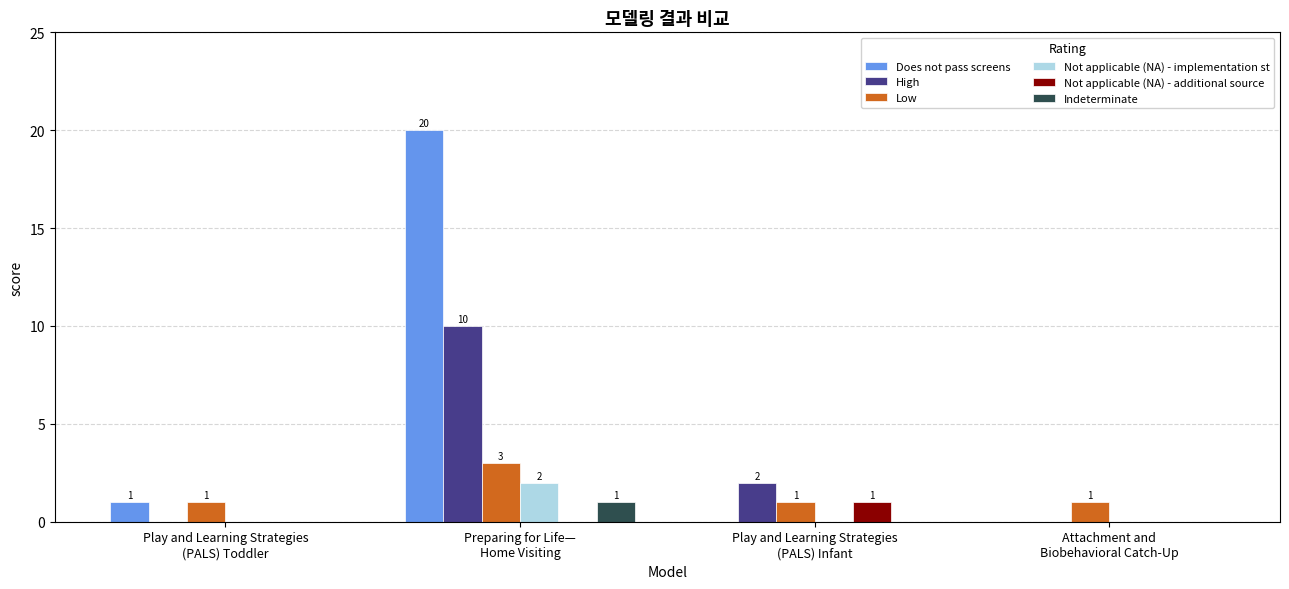

Is the value of Not applicable (NA) - implementation st at Play and Learning Strategies
(PALS) Infant greater than the value of Indeterminate at Preparing for Life—
Home Visiting?

No